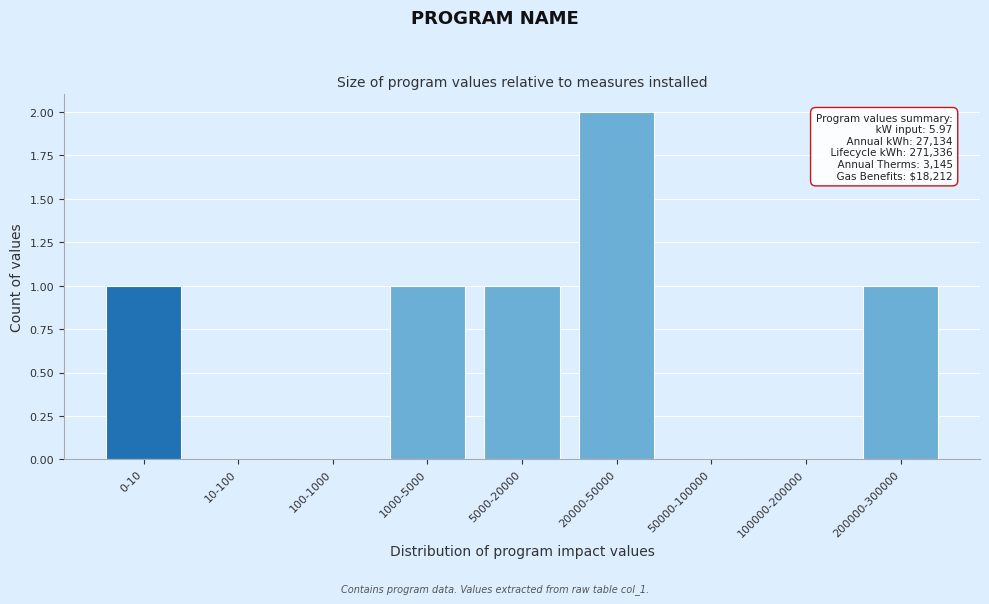

Reading left to right, what are all the values shown in this chart?

0-10=1	10-100=0	100-1000=0	1000-5000=1	5000-20000=1	20000-50000=2	50000-100000=0	100000-200000=0	200000-300000=1